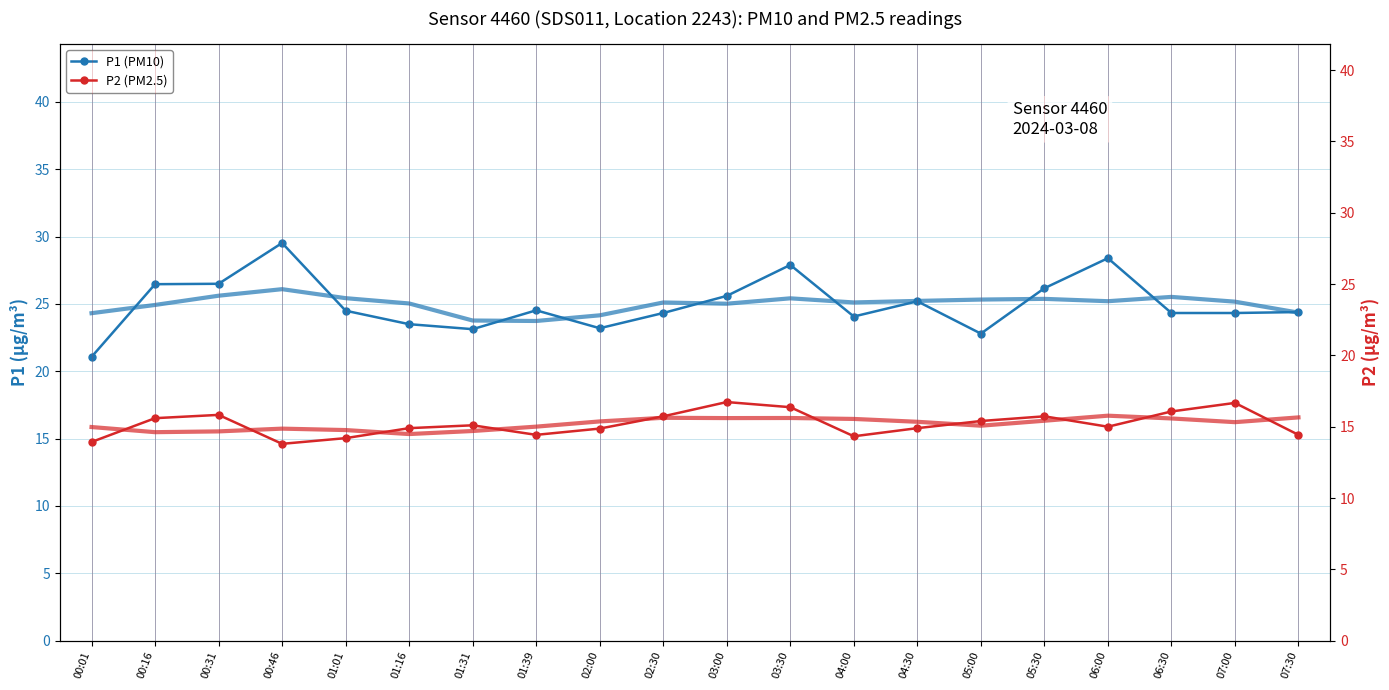

True or false: P1 (PM10) and P2 (PM2.5) intersect in this chart.

False